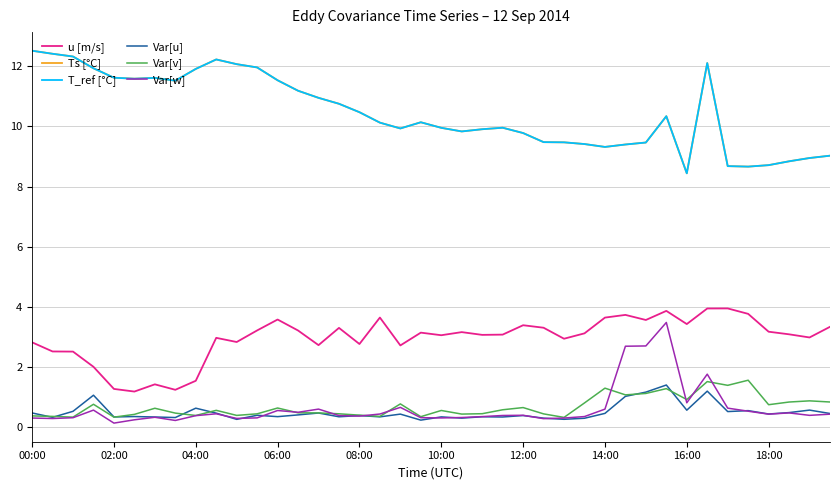

Where is the first local maximum for Ts [°C]?

12:00